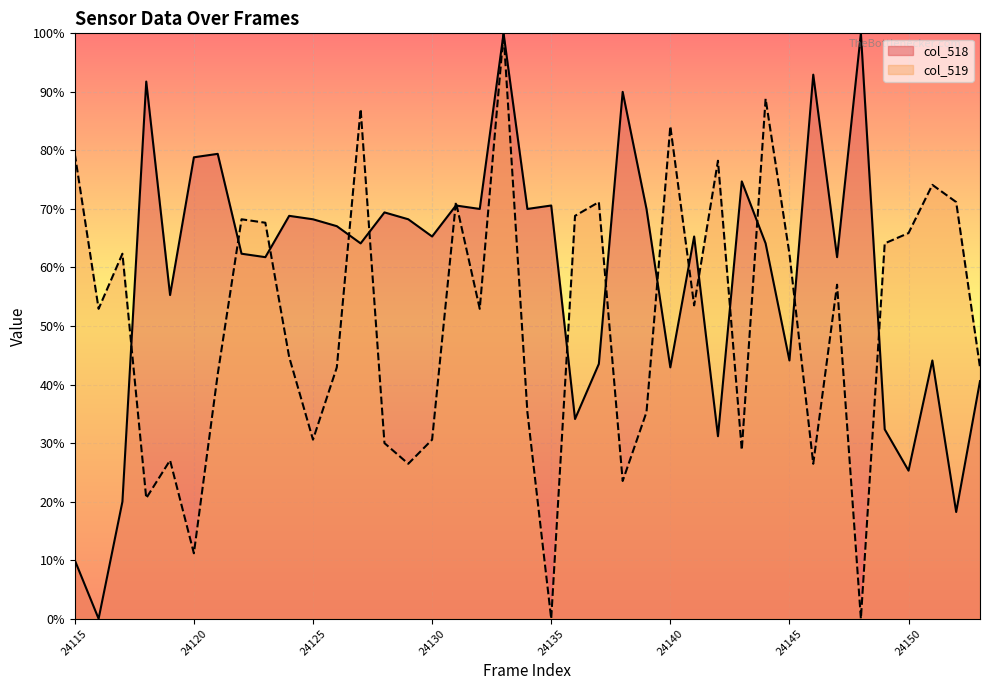

Where is the first local minimum for col_519?

24116